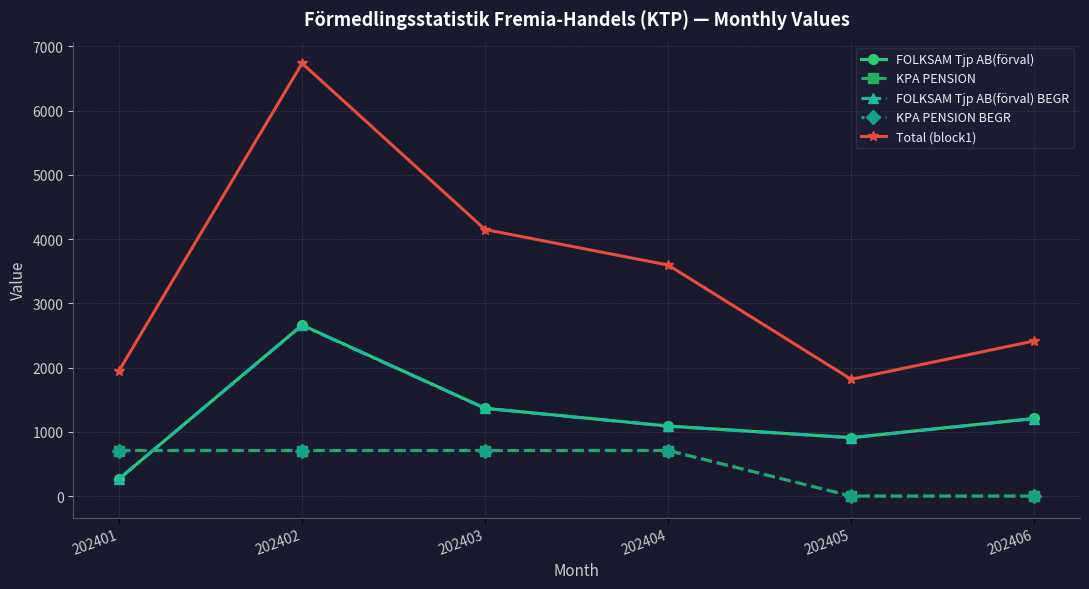

What is the sum of the FOLKSAM Tjp AB(förval) values at 202401 and 202402?

2929